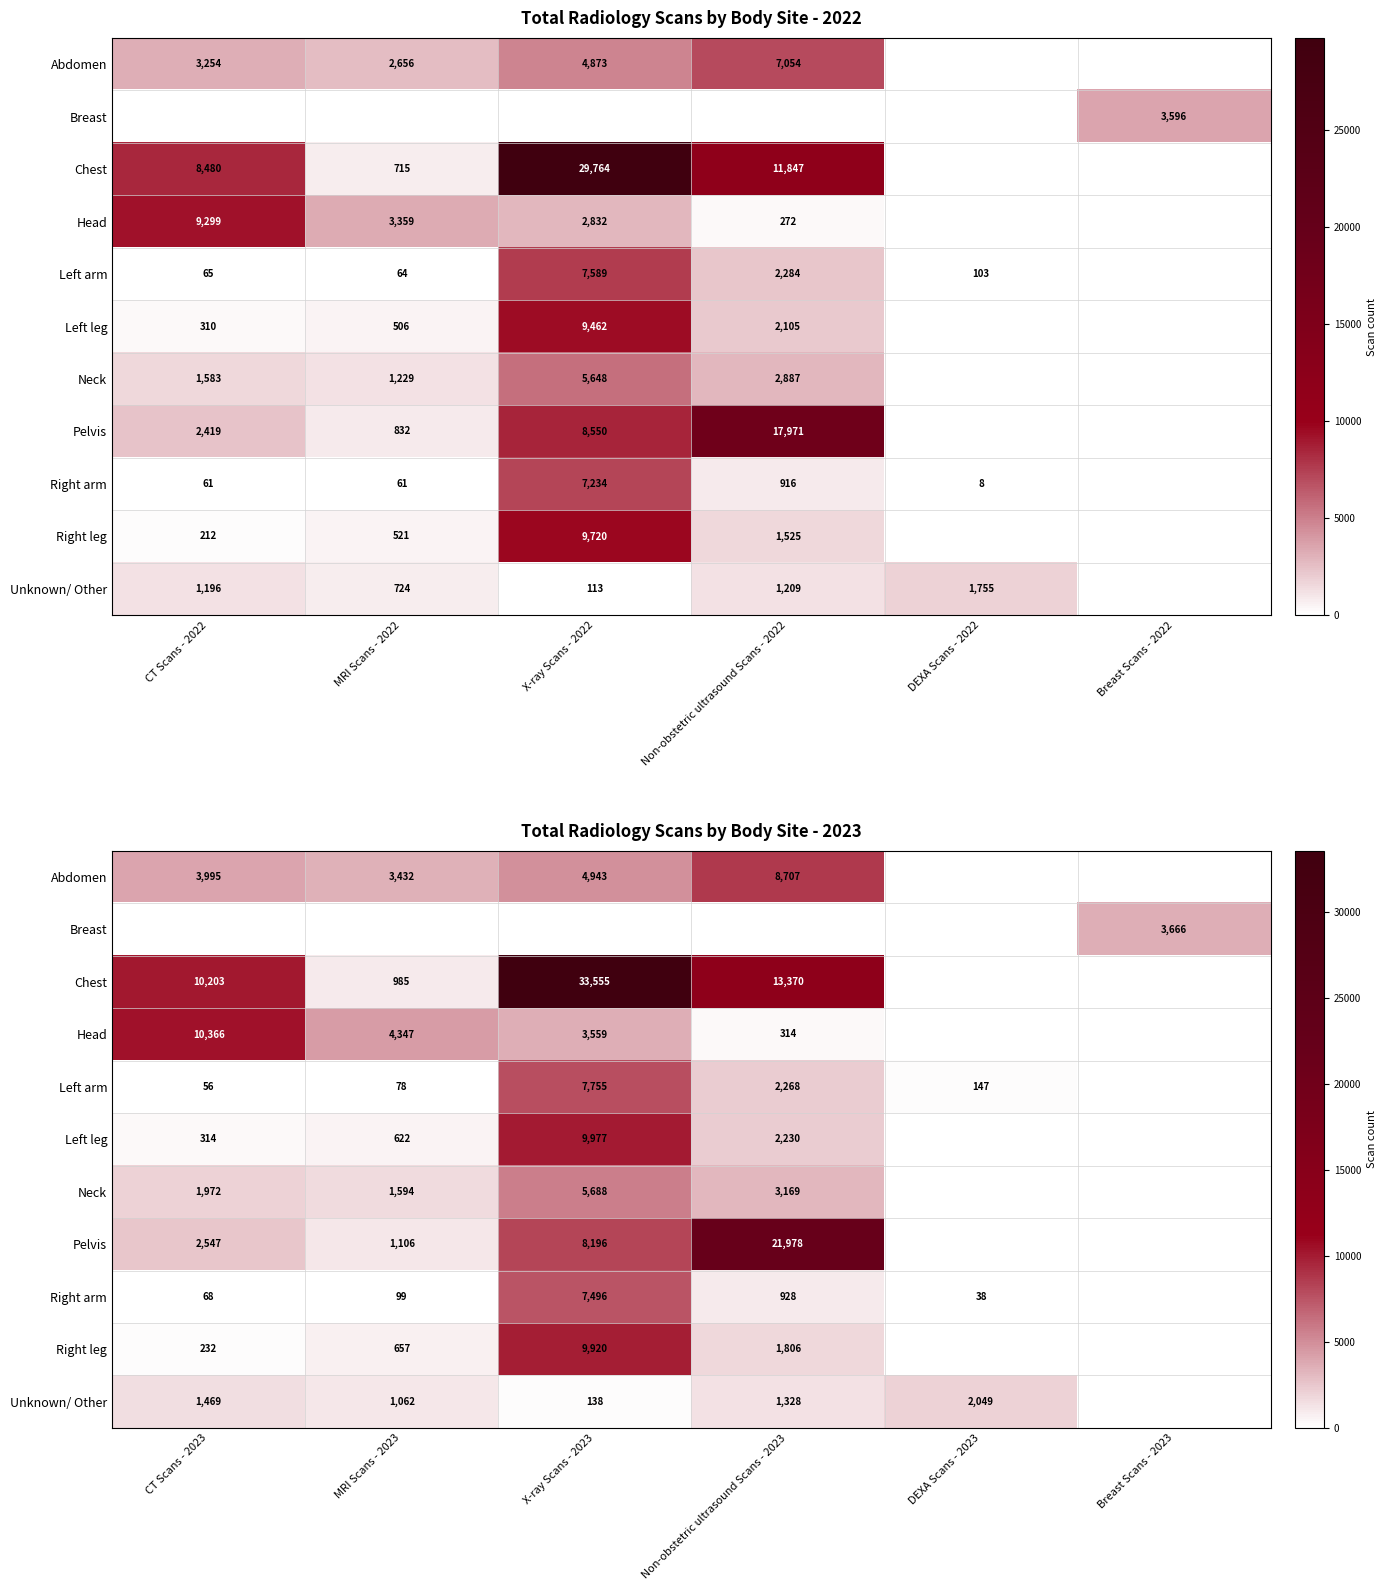

Rank the series by their maximum value, from lowest to highest.

Unknown/ Other, Breast, Neck, Right arm, Left arm, Abdomen, Right leg, Left leg, Head, Pelvis, Chest